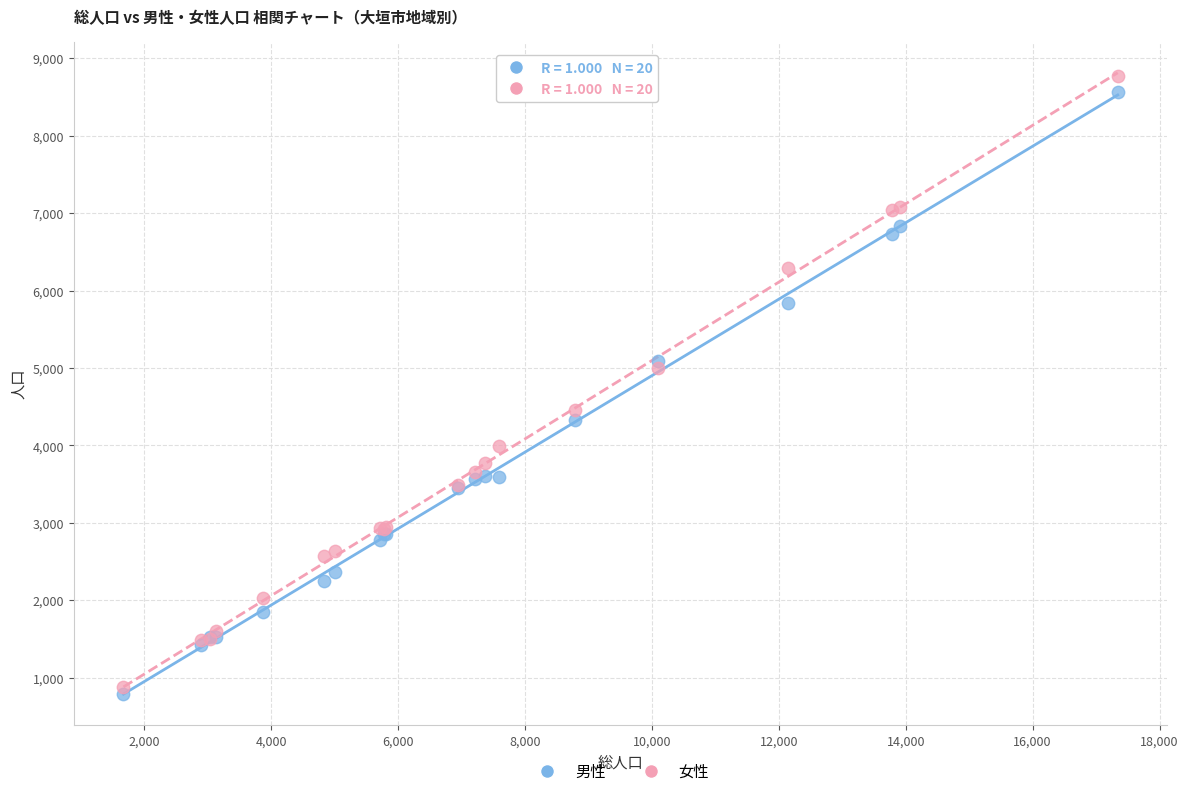

What are all the series names shown in the legend?

男性, 女性